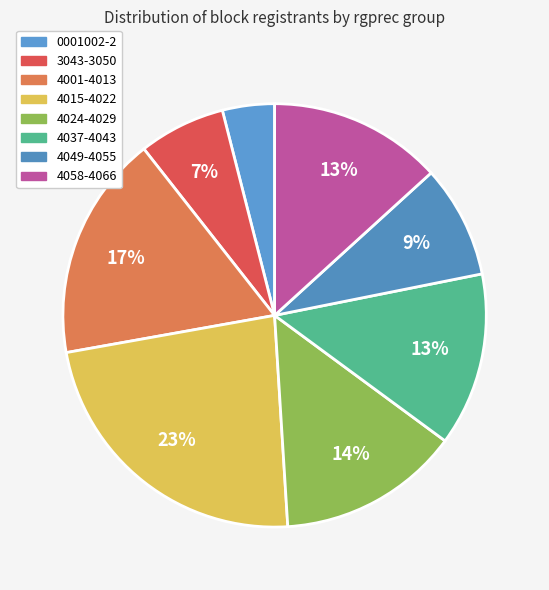

Is there any slice that represents more than half of the pie?

No